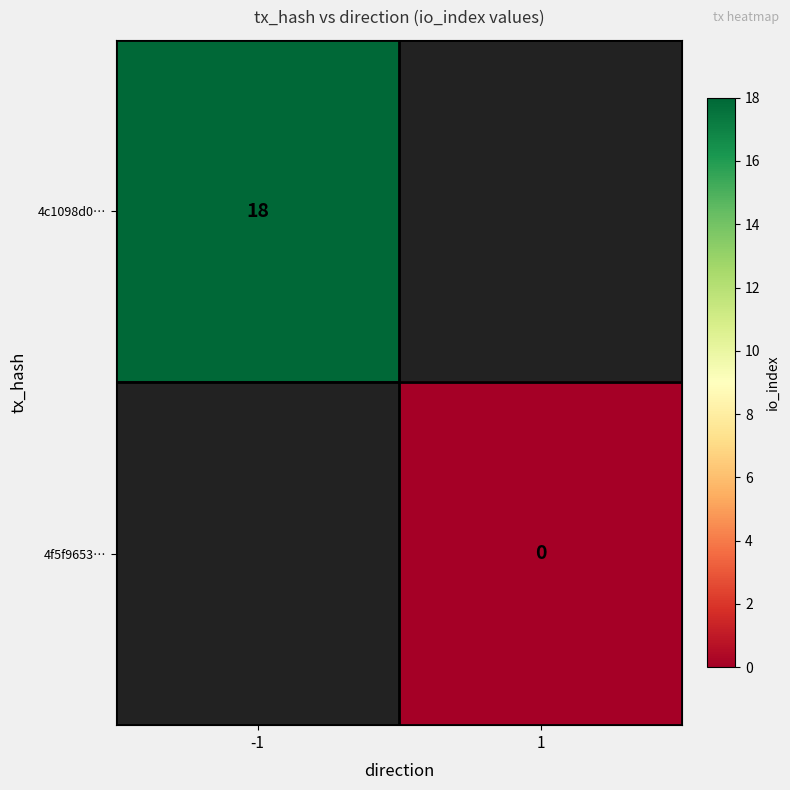

What is the maximum value shown in the chart?

18.0